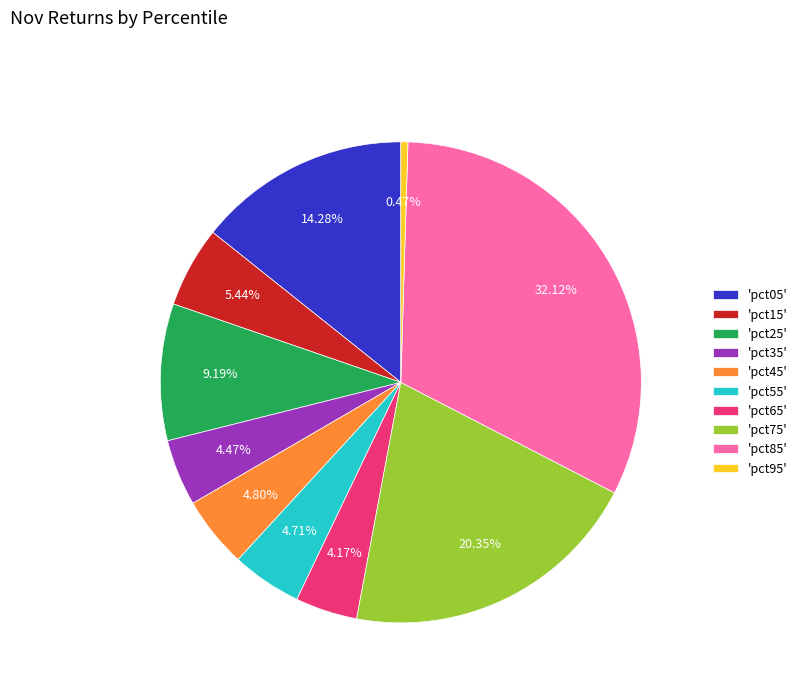

Is there any slice that represents more than half of the pie?

No